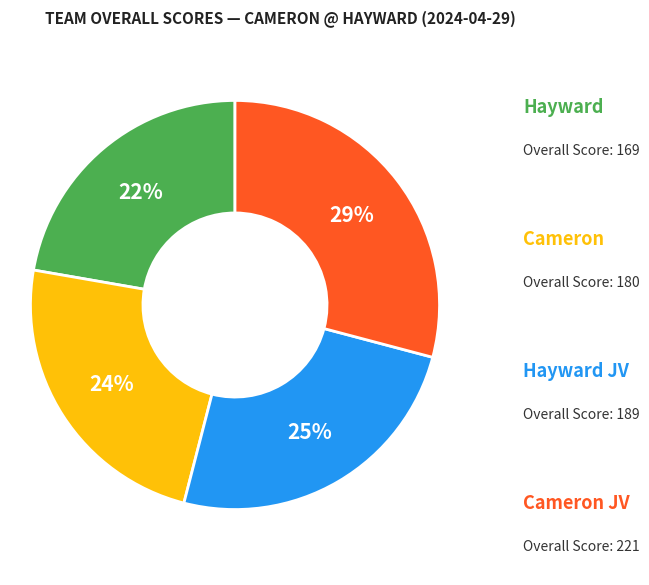

Is there any slice that represents more than half of the pie?

No